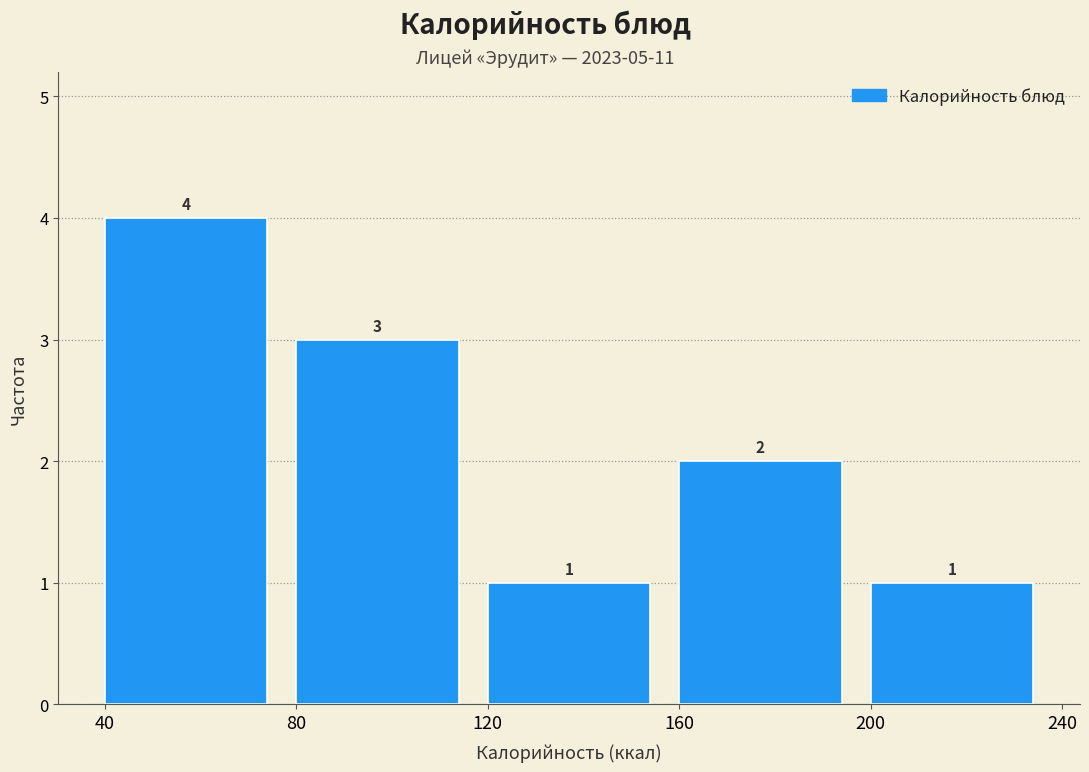

Over which range of the x-axis is the bar tallest?

40 to 80